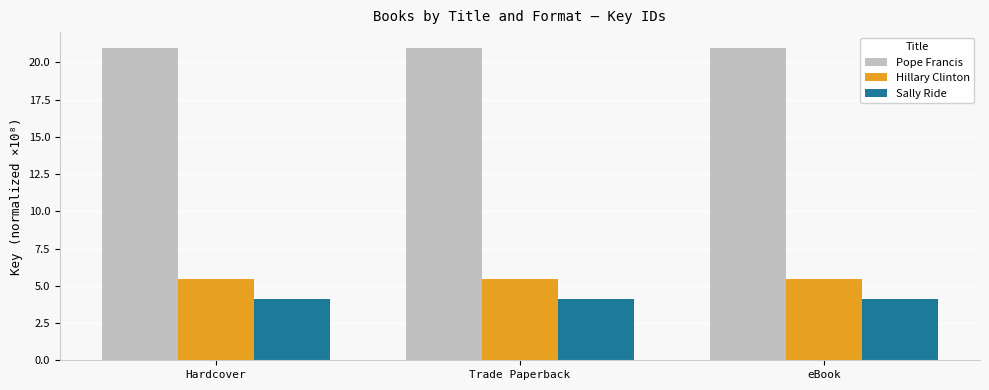

Reading right to left, list all the values displayed in this chart.

Pope Francis: 21.0	21.0	21.0
Hillary Clinton: 5.5	5.5	5.5
Sally Ride: 4.1	4.1	4.1